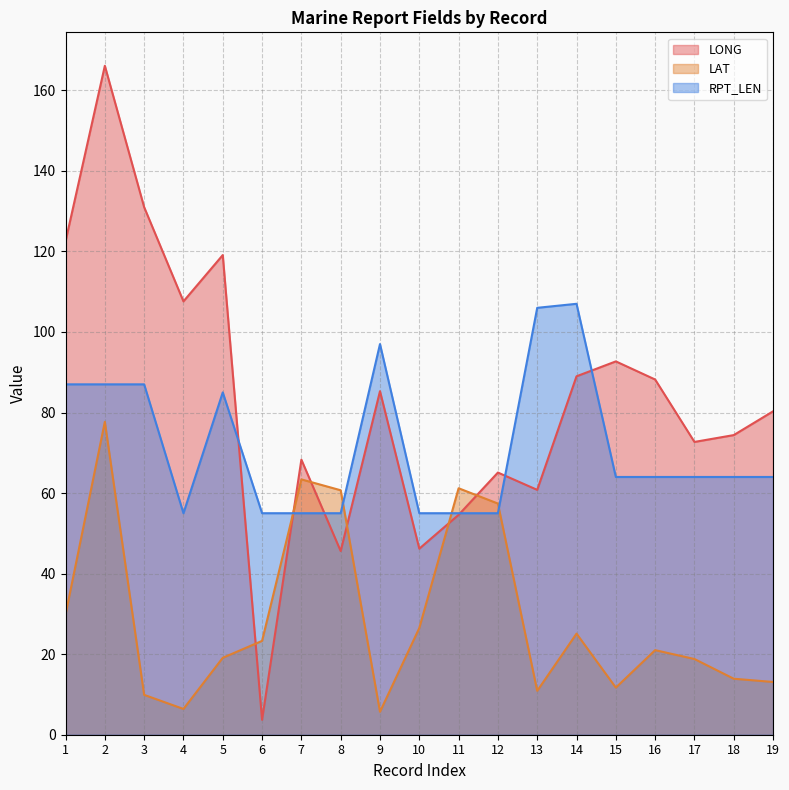

How many intersections are there between LAT and LONG?

6